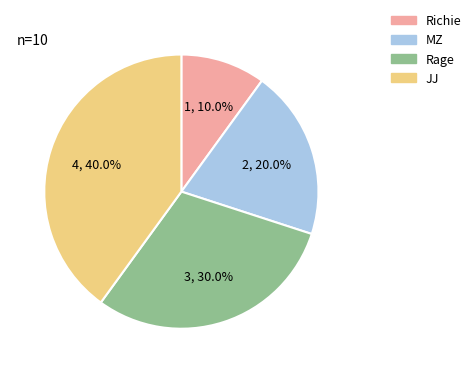

True or false: JJ accounts for 47% of the total.

False